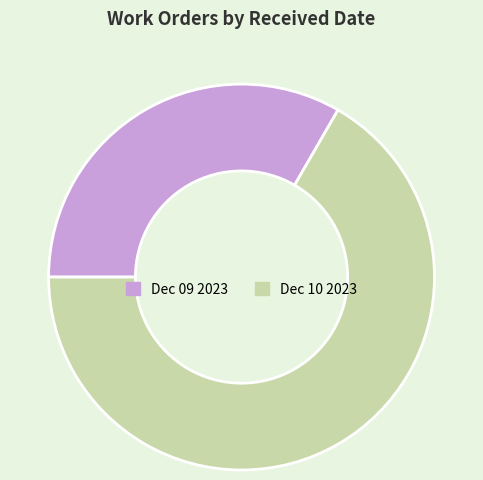

Approximately how many times larger is the value at Dec 10 2023 compared to Dec 09 2023?

2.0